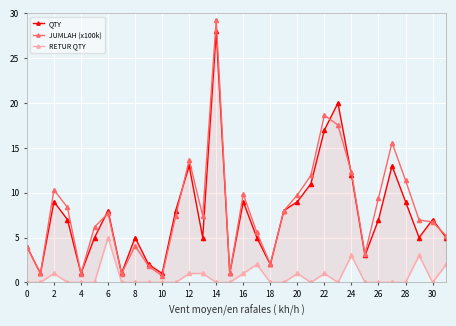

How many values in the JUMLAH (x100k) series exceed 7?

17